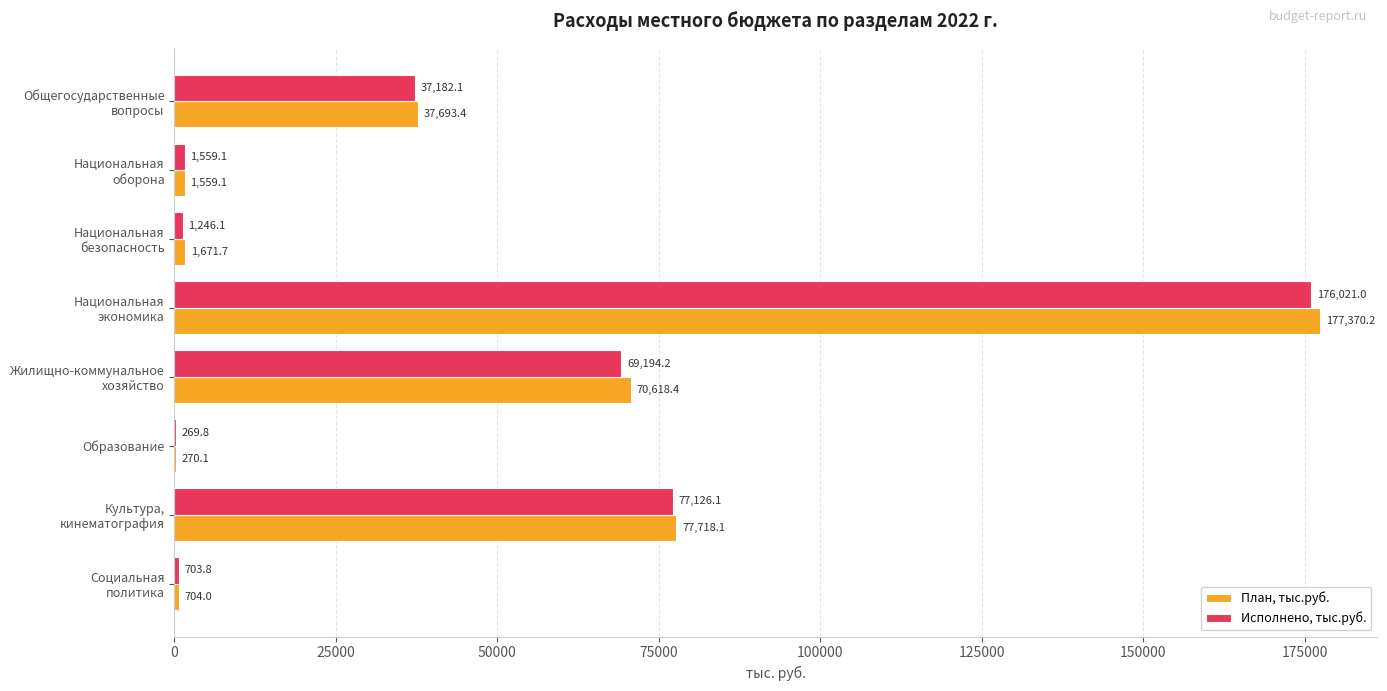

How many categories are shown in the chart?

8